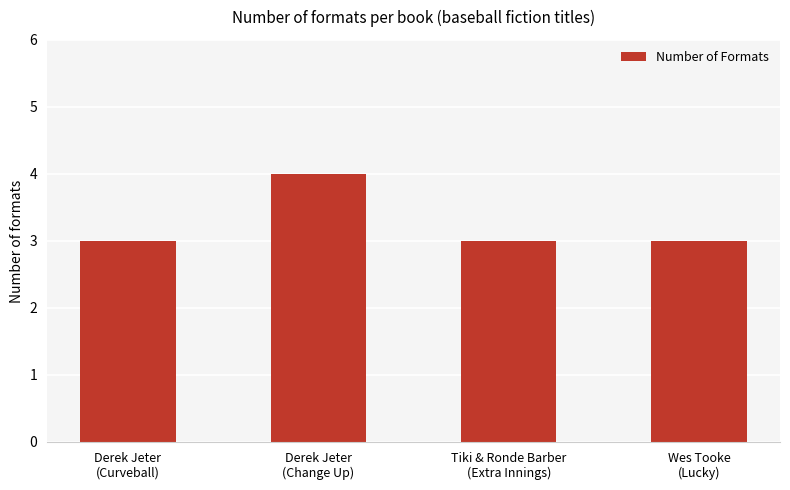

What is the sum of the values at Derek Jeter
(Curveball) and Tiki & Ronde Barber
(Extra Innings)?

6